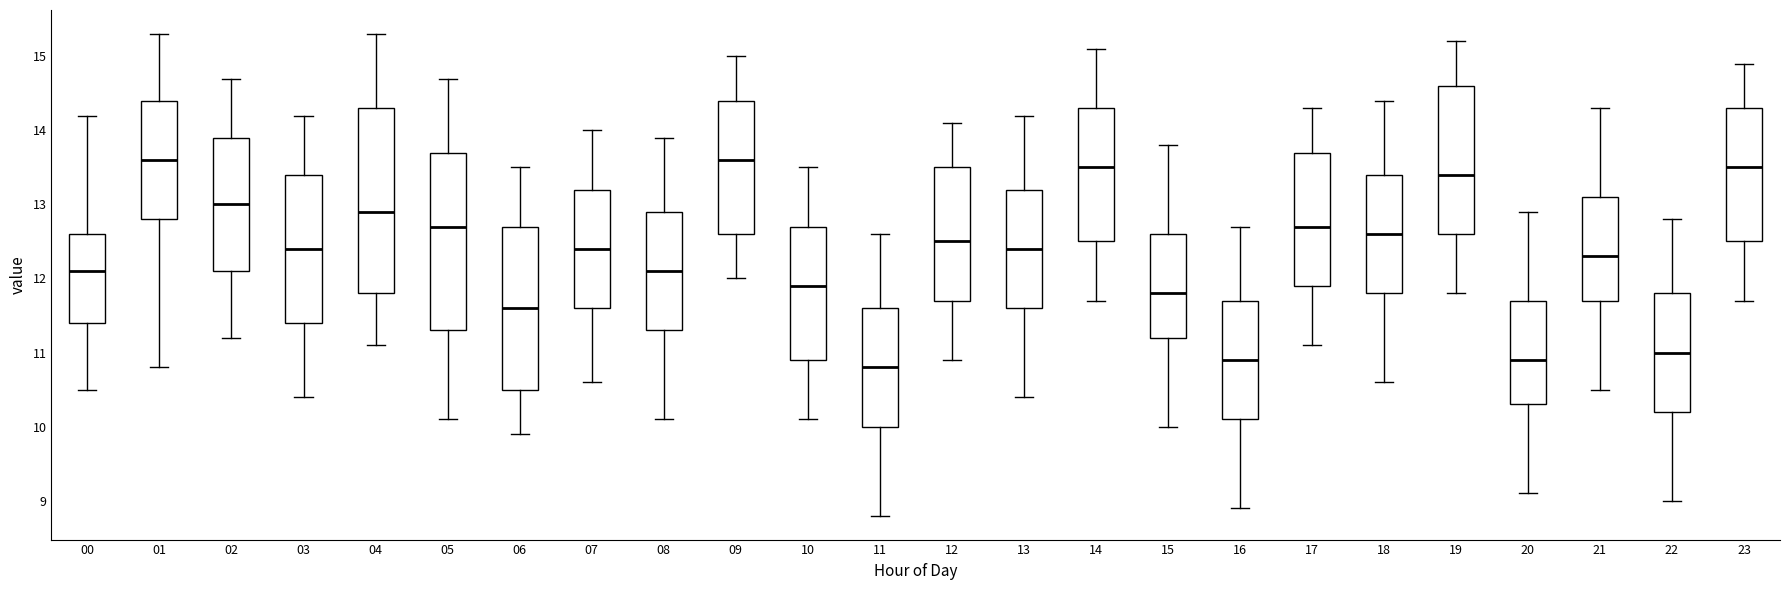

Reading left to right, read every box against the y-axis: the position of its median line, the range the box covers, and the ends of its whiskers. The values are not printed on the chart, so give them approximately, as read against the axis.

00: median 12.1, box 11.4 to 12.6, whiskers 10.5 to 14.2
01: median 13.6, box 12.8 to 14.4, whiskers 10.8 to 15.3
02: median 13.0, box 12.1 to 13.9, whiskers 11.2 to 14.7
03: median 12.4, box 11.4 to 13.4, whiskers 10.4 to 14.2
04: median 12.9, box 11.8 to 14.3, whiskers 11.1 to 15.3
05: median 12.7, box 11.3 to 13.7, whiskers 10.1 to 14.7
06: median 11.6, box 10.5 to 12.7, whiskers 9.9 to 13.5
07: median 12.4, box 11.6 to 13.2, whiskers 10.6 to 14.0
08: median 12.1, box 11.3 to 12.9, whiskers 10.1 to 13.9
09: median 13.6, box 12.6 to 14.4, whiskers 12.0 to 15.0
10: median 11.9, box 10.9 to 12.7, whiskers 10.1 to 13.5
11: median 10.8, box 10.0 to 11.6, whiskers 8.8 to 12.6
12: median 12.5, box 11.7 to 13.5, whiskers 10.9 to 14.1
13: median 12.4, box 11.6 to 13.2, whiskers 10.4 to 14.2
14: median 13.5, box 12.5 to 14.3, whiskers 11.7 to 15.1
15: median 11.8, box 11.2 to 12.6, whiskers 10.0 to 13.8
16: median 10.9, box 10.1 to 11.7, whiskers 8.9 to 12.7
17: median 12.7, box 11.9 to 13.7, whiskers 11.1 to 14.3
18: median 12.6, box 11.8 to 13.4, whiskers 10.6 to 14.4
19: median 13.4, box 12.6 to 14.6, whiskers 11.8 to 15.2
20: median 10.9, box 10.3 to 11.7, whiskers 9.1 to 12.9
21: median 12.3, box 11.7 to 13.1, whiskers 10.5 to 14.3
22: median 11.0, box 10.2 to 11.8, whiskers 9.0 to 12.8
23: median 13.5, box 12.5 to 14.3, whiskers 11.7 to 14.9